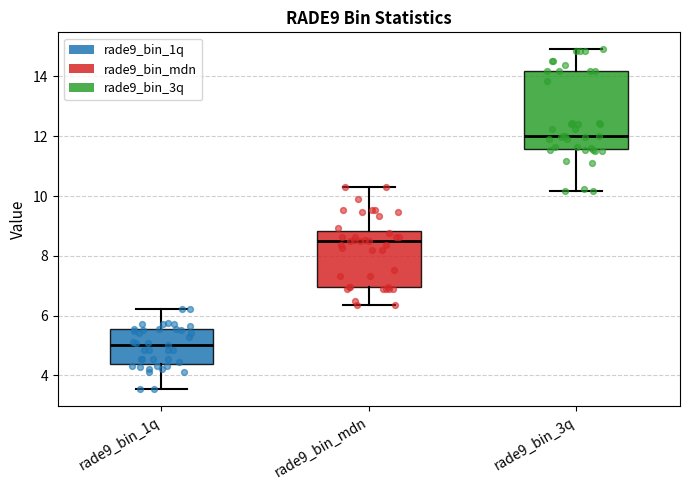

Reading left to right, read every box against the y-axis: the position of its median line, the range the box covers, and the ends of its whiskers. The values are not printed on the chart, so give them approximately, as read against the axis.

rade9_bin_1q: median 5.0, box 4.4 to 5.6, whiskers 3.6 to 6.2
rade9_bin_mdn: median 8.6, box 7.0 to 8.8, whiskers 6.4 to 10.2
rade9_bin_3q: median 12.0, box 11.6 to 14.2, whiskers 10.2 to 15.0